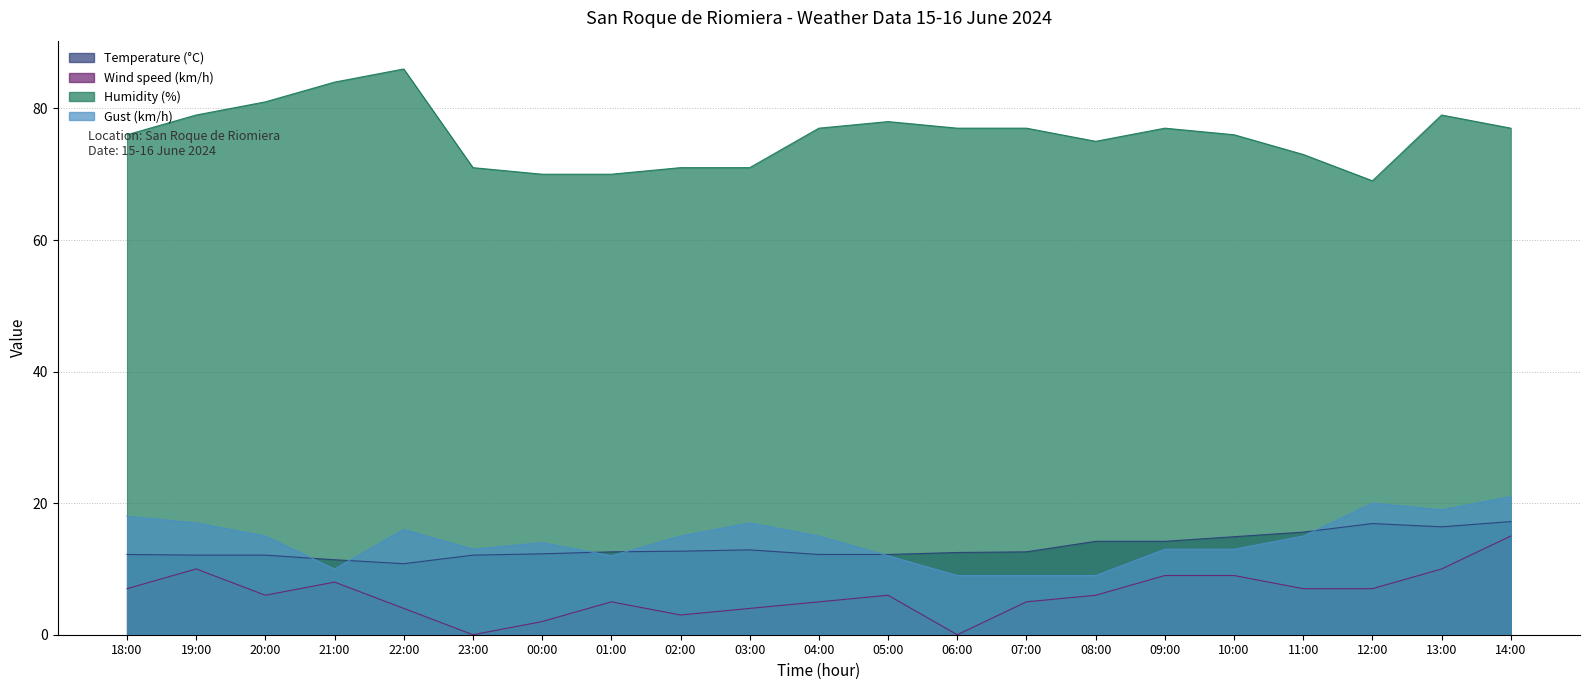

Is it true that Gust (km/h) equals 3.9 at 11:00?

False